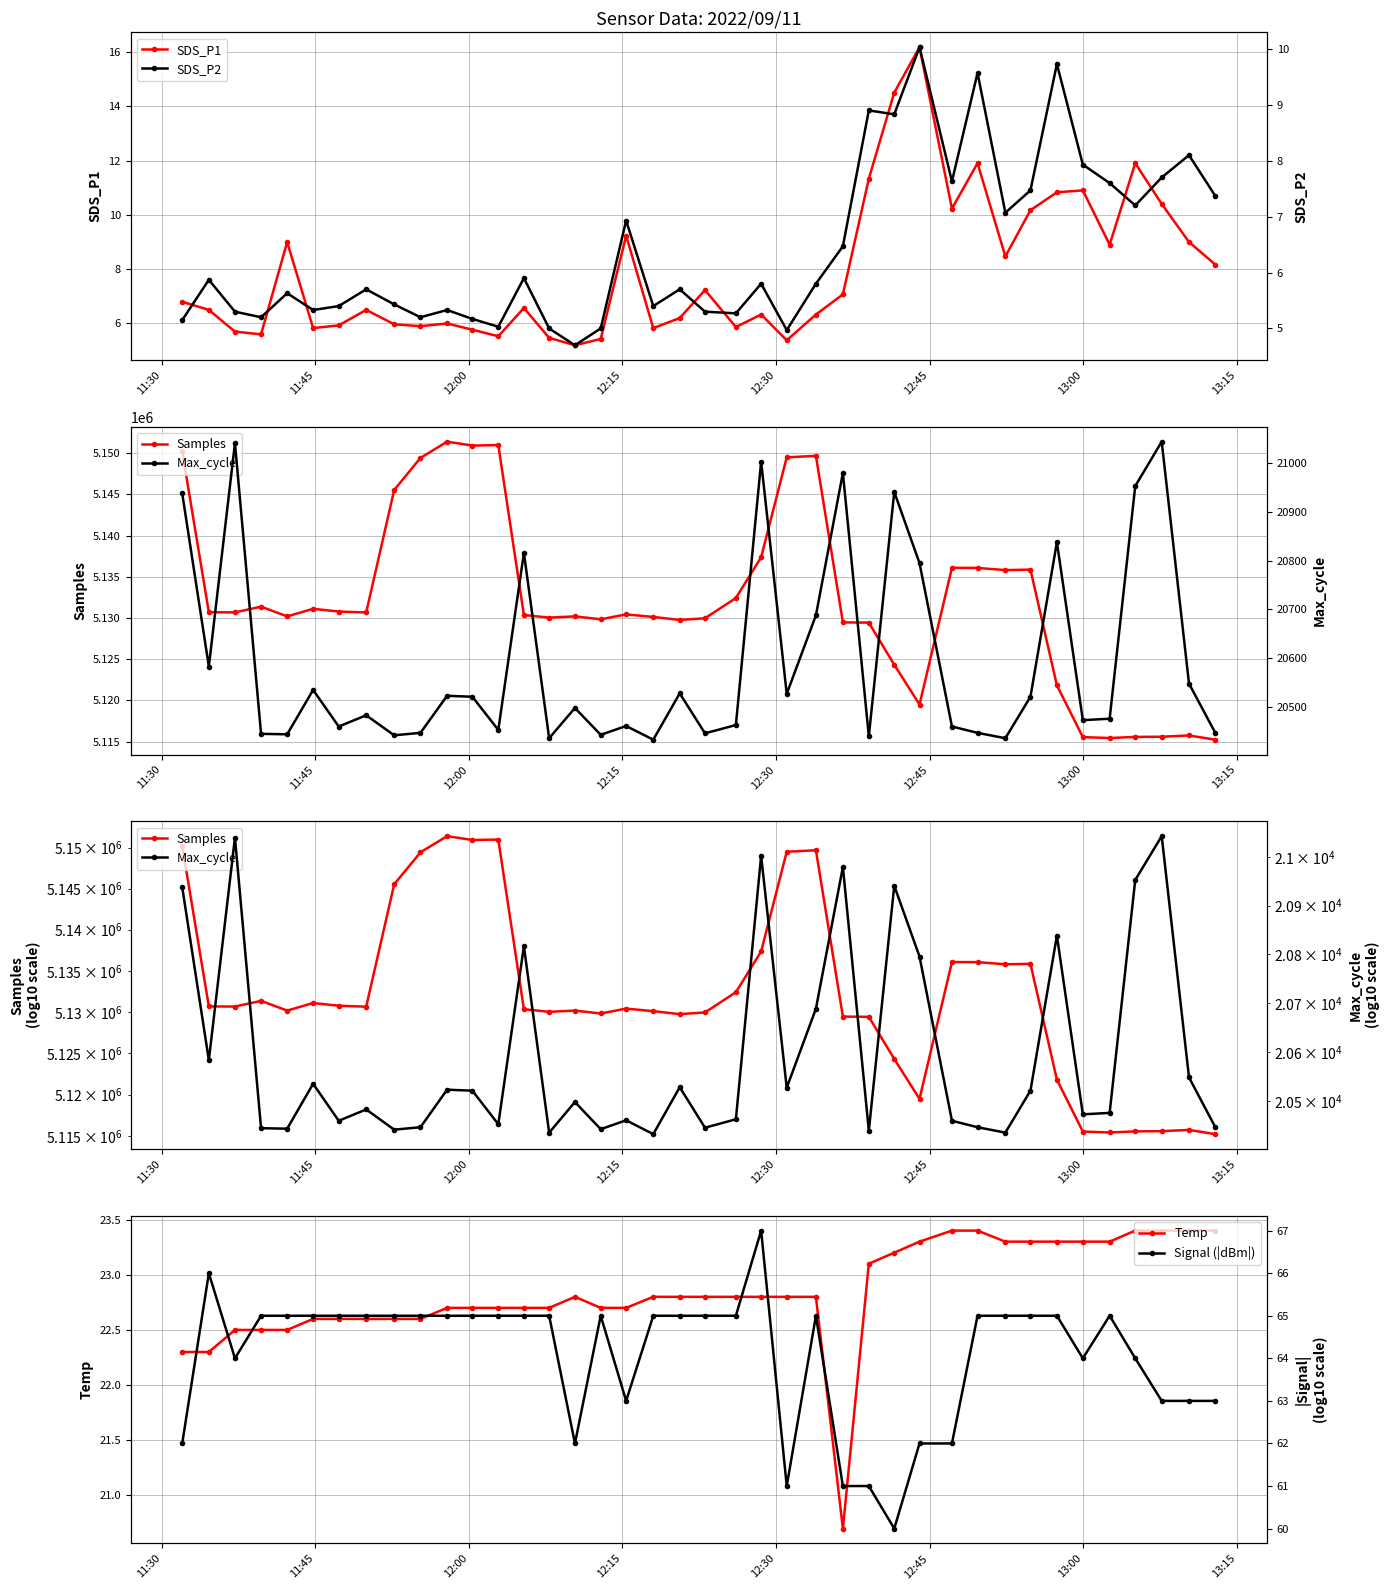

Reading right to left, transcribe all the data shown in this chart.

SDS_P1: 8.2	9.0	10.4	11.9	8.9	10.9	10.8	10.2	8.5	11.9	10.2	16.2	14.5	11.3	7.1	6.3	5.4	6.3	5.9	7.2	6.2	5.8	9.2	5.4	5.2	5.5	6.6	5.5	5.8	6.0	5.9	6.0	6.5	5.9	5.8	9.0	5.6	5.7	6.5	6.8
Samples: 5115228.0	5115739.0	5115589.0	5115564.0	5115427.0	5115541.0	5121815.0	5135860.0	5135805.0	5136066.0	5136079.0	5119493.0	5124325.0	5129430.0	5129461.0	5149665.0	5149482.0	5137361.0	5132412.0	5129961.0	5129755.0	5130119.0	5130428.0	5129835.0	5130190.0	5130036.0	5130355.0	5150969.0	5150915.0	5151383.0	5149414.0	5145524.0	5130661.0	5130775.0	5131105.0	5130188.0	5131367.0	5130676.0	5130694.0	5150200.0
Temp: 23.4	23.4	23.4	23.4	23.3	23.3	23.3	23.3	23.3	23.4	23.4	23.3	23.2	23.1	20.7	22.8	22.8	22.8	22.8	22.8	22.8	22.8	22.7	22.7	22.8	22.7	22.7	22.7	22.7	22.7	22.6	22.6	22.6	22.6	22.6	22.5	22.5	22.5	22.3	22.3
SDS_P2: 7.4	8.1	7.7	7.2	7.6	7.9	9.7	7.5	7.1	9.6	7.6	10.0	8.8	8.9	6.5	5.8	5.0	5.8	5.3	5.3	5.7	5.4	6.9	5.0	4.7	5.0	5.9	5.0	5.2	5.3	5.2	5.4	5.7	5.4	5.3	5.6	5.2	5.3	5.9	5.2
Max_cycle: 20447.0	20548.0	21044.0	20953.0	20476.0	20473.0	20838.0	20521.0	20436.0	20447.0	20460.0	20795.0	20941.0	20440.0	20980.0	20688.0	20527.0	21003.0	20463.0	20446.0	20528.0	20433.0	20461.0	20443.0	20498.0	20436.0	20816.0	20453.0	20521.0	20523.0	20447.0	20442.0	20483.0	20460.0	20535.0	20444.0	20445.0	21041.0	20583.0	20938.0
Signal (|dBm|): 63.0	63.0	63.0	64.0	65.0	64.0	65.0	65.0	65.0	65.0	62.0	62.0	60.0	61.0	61.0	65.0	61.0	67.0	65.0	65.0	65.0	65.0	63.0	65.0	62.0	65.0	65.0	65.0	65.0	65.0	65.0	65.0	65.0	65.0	65.0	65.0	65.0	64.0	66.0	62.0